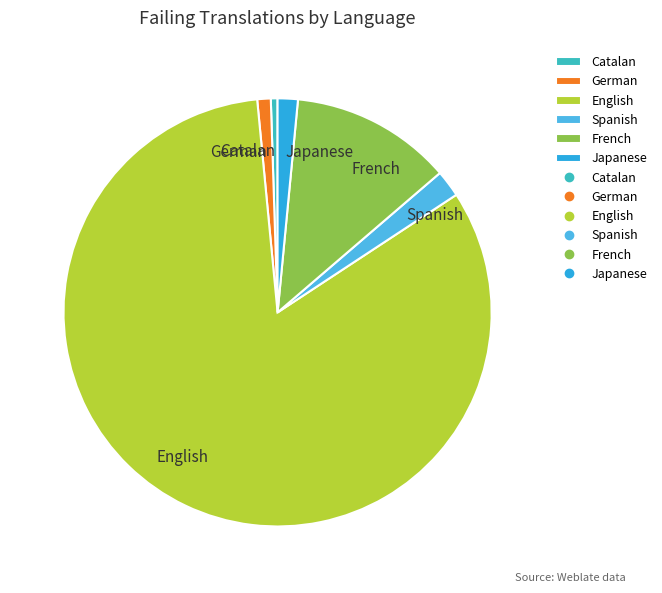

Approximately how many times larger is the value at English compared to German?

81.5